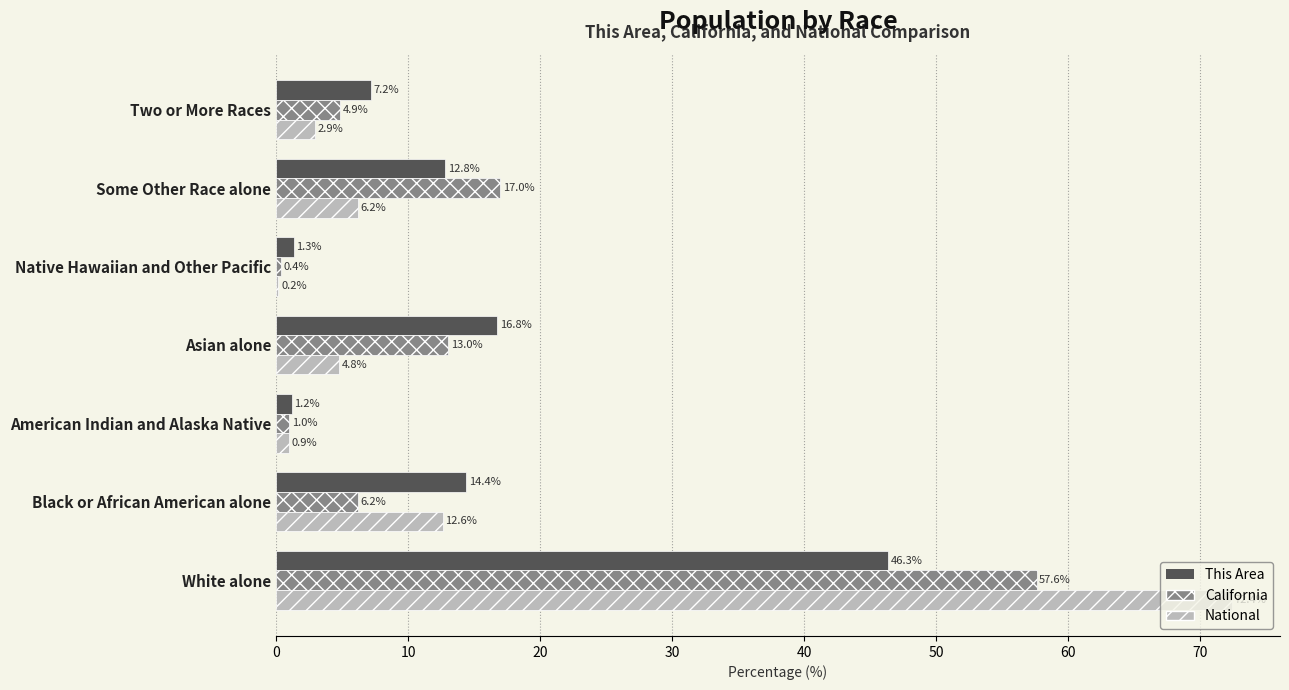

What is the highest value of the This Area series?

46.3